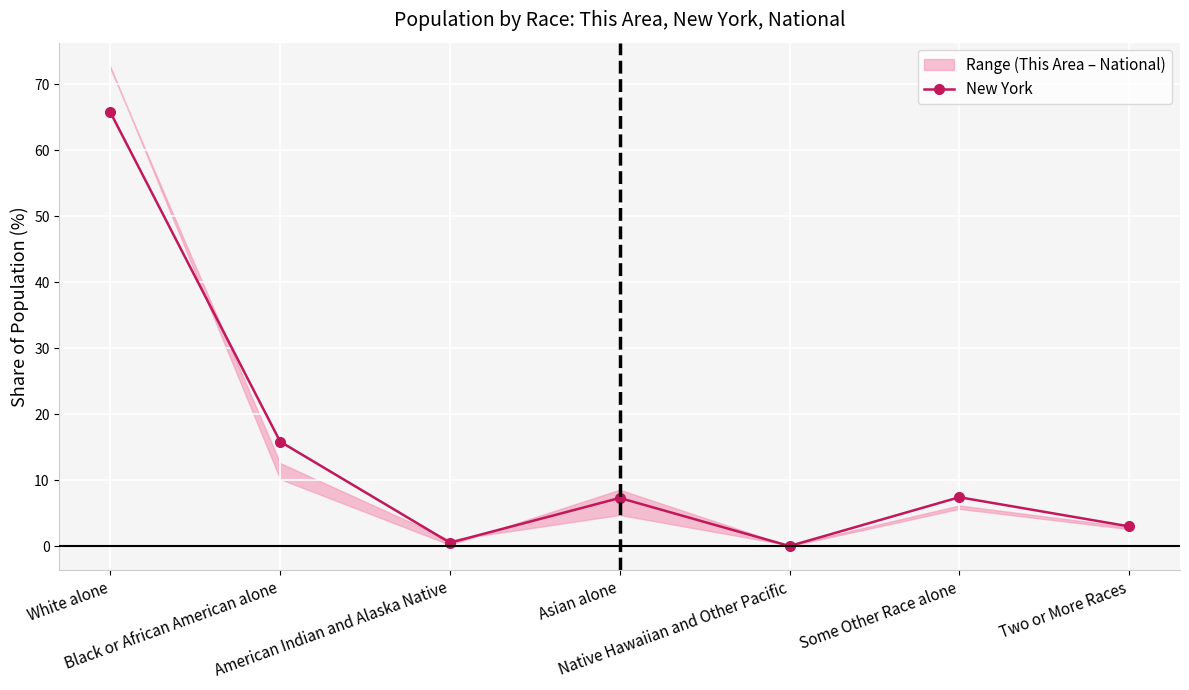

Where does the data first go above 7?

White alone